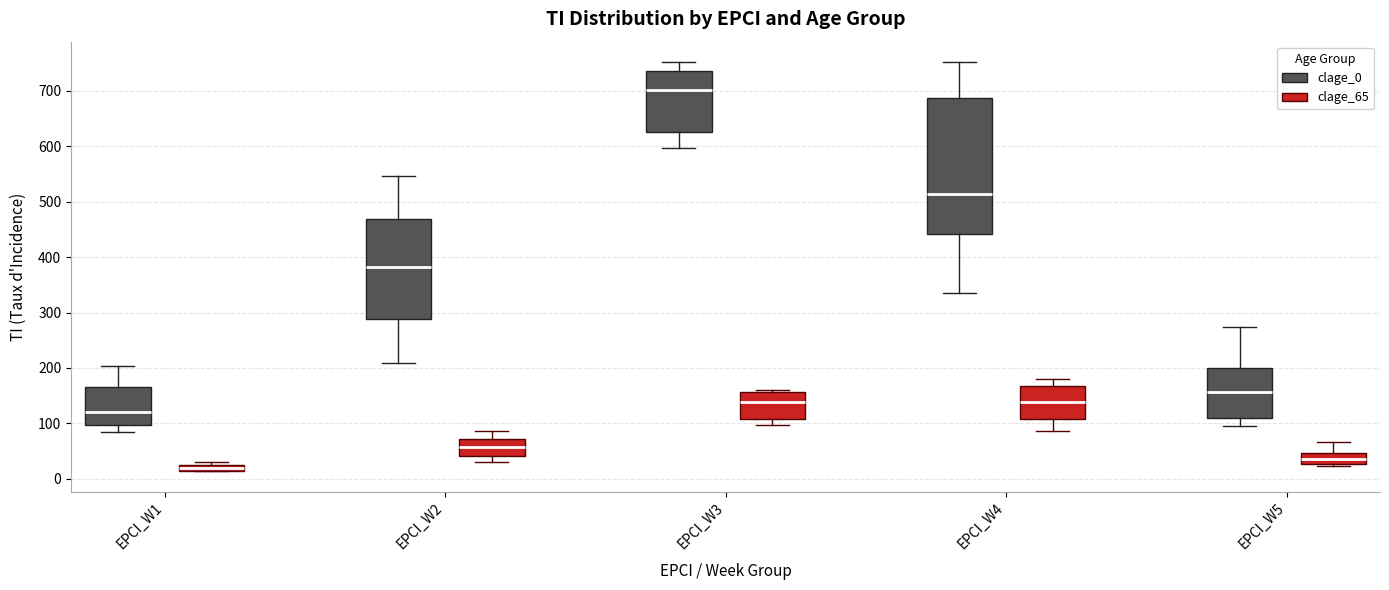

Comparing the boxes themselves (not the whiskers), which one is the tallest?

EPCI_W4 (clage_0)